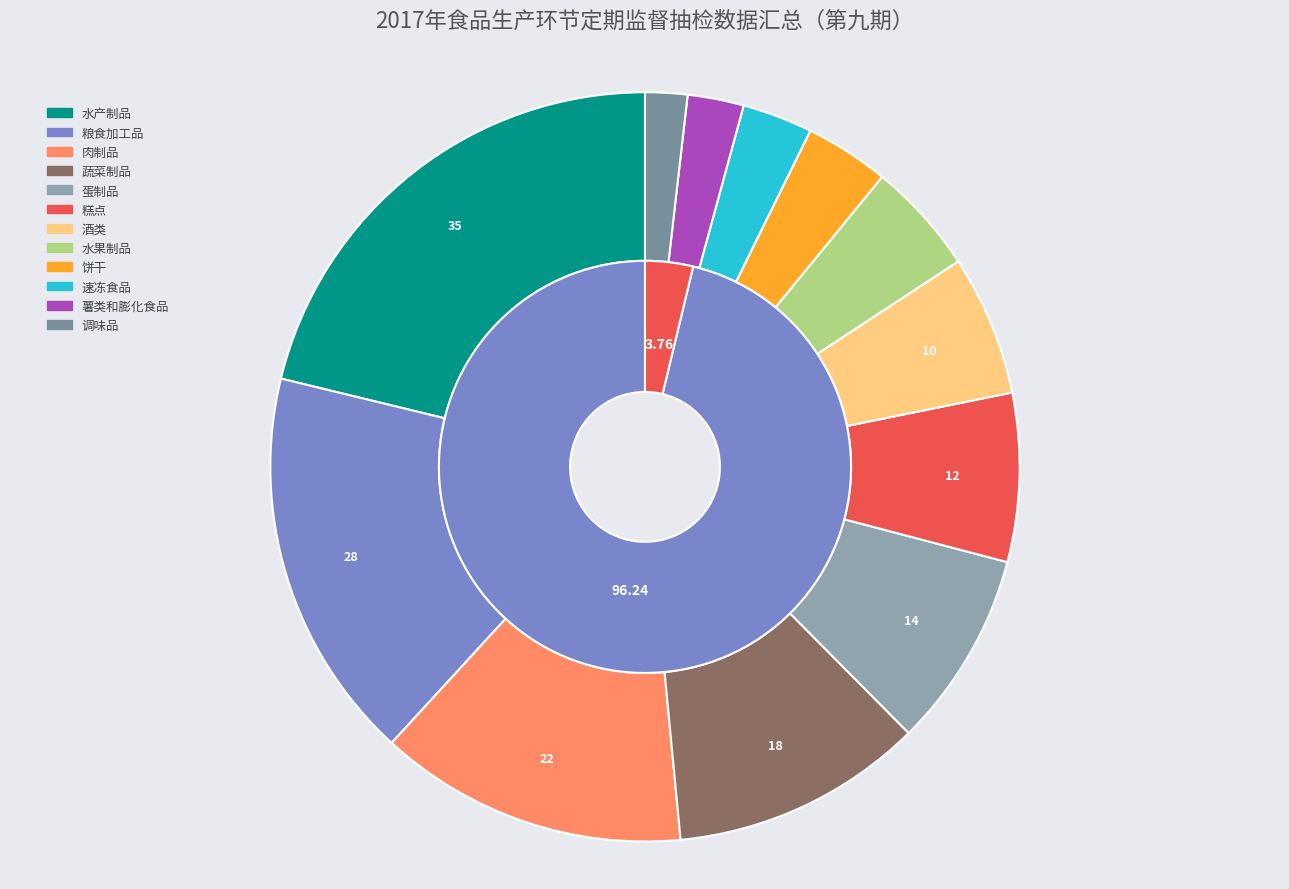

True or false: 薯类和膨化食品 accounts for 2% of the total.

True